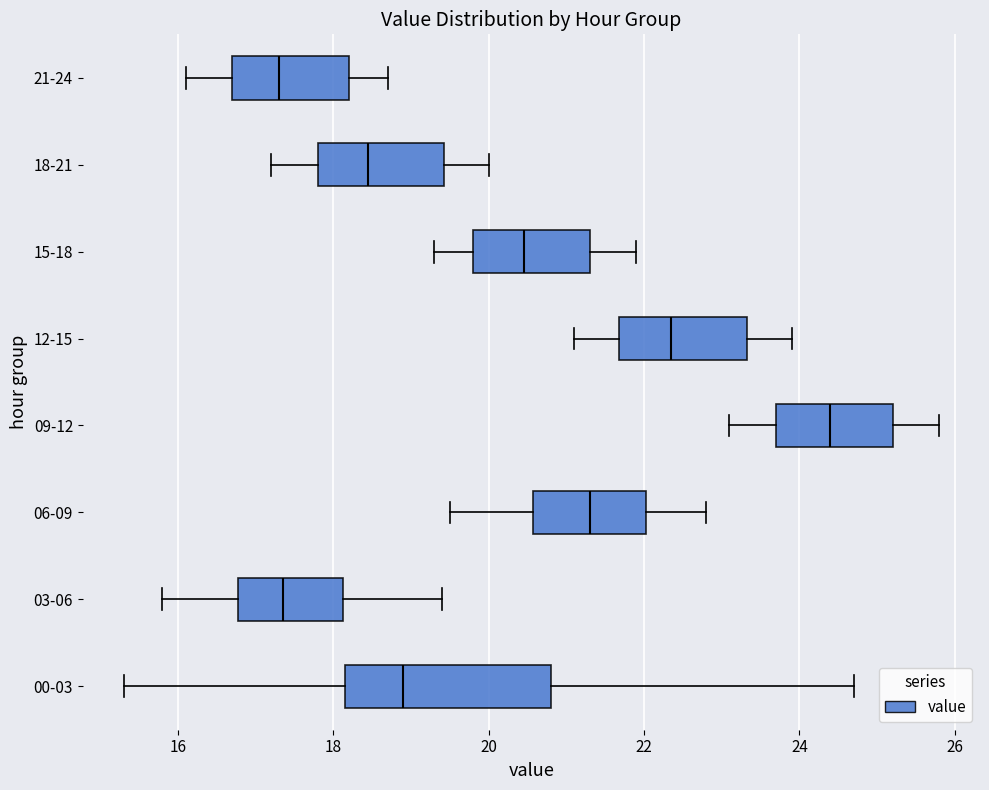

Which box has the furthest to the right median line?

09-12